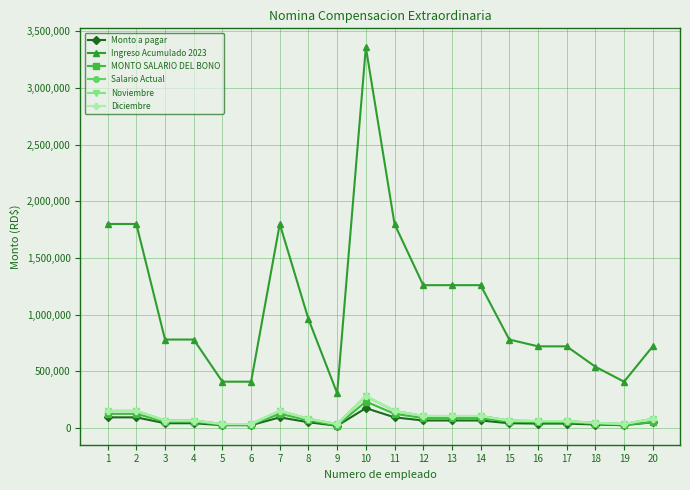

How many values in the Diciembre series are below 80000?

10